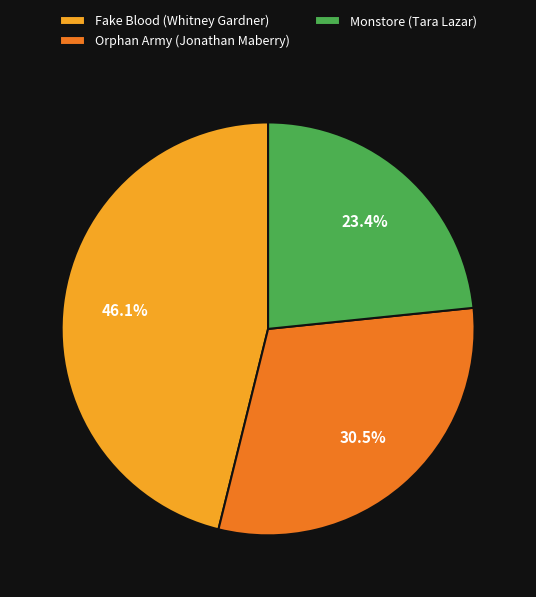

Combined, do Monstore (Tara Lazar) and Orphan Army (Jonathan Maberry) account for over 50%?

Yes